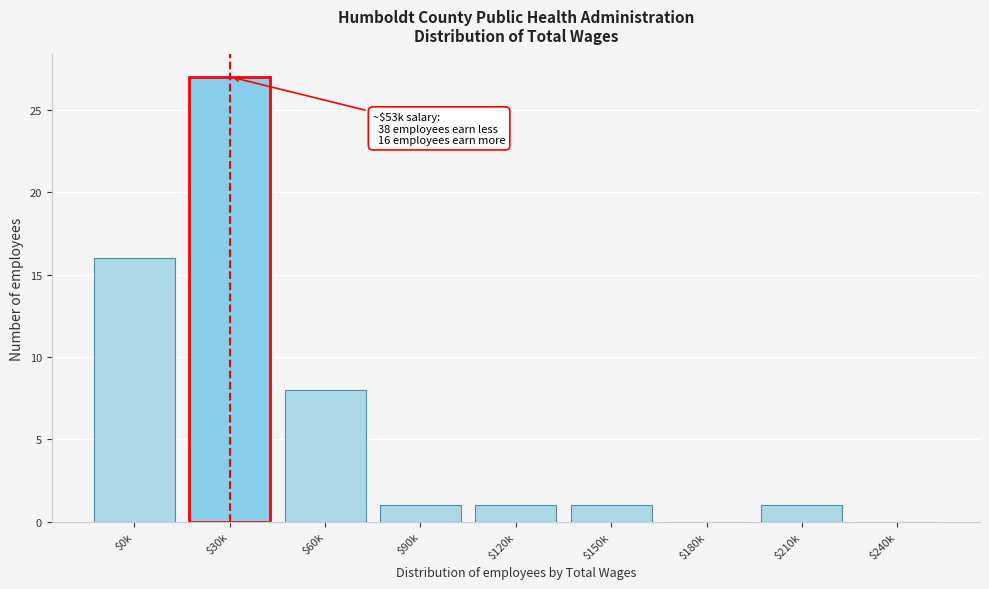

What is the maximum value shown in the chart?

27